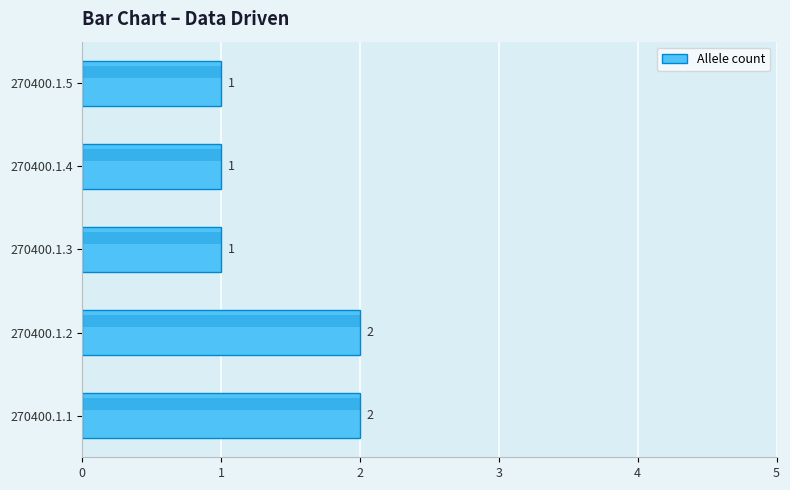

The chart shows a value of 1 at 270400.1.5. True or false?

True